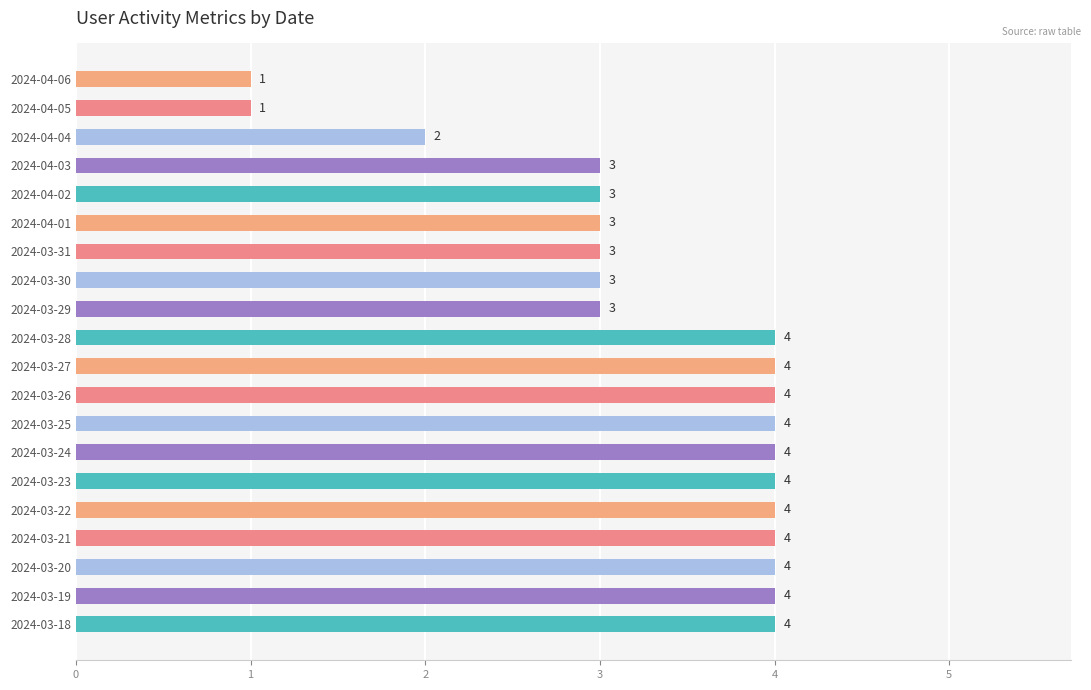

The value at 2024-03-26 is 6. True or false?

False